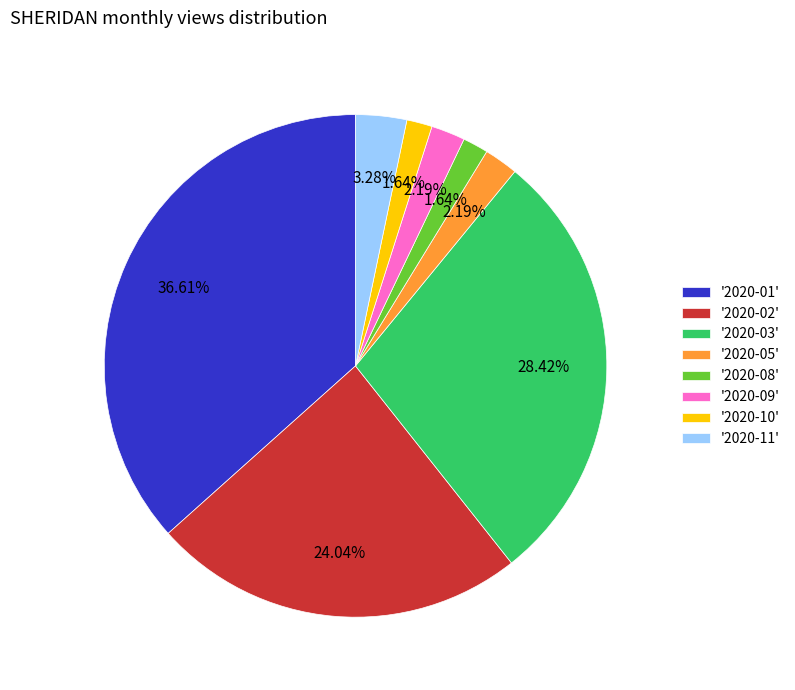

Which slice is the largest?

'2020-01'